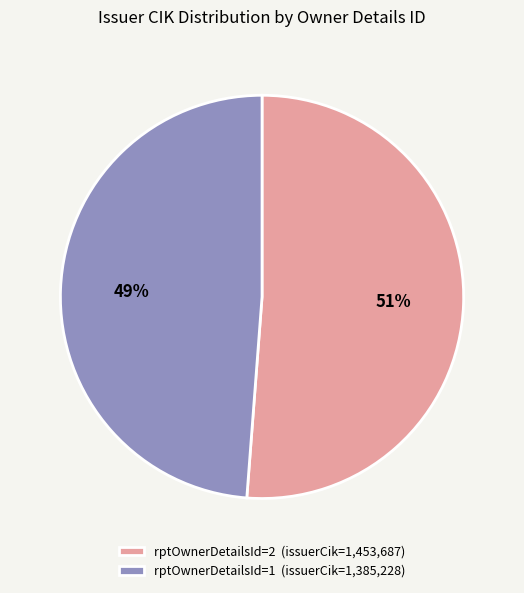

Which category accounts for the majority?

rptOwnerDetailsId=2 (issuerCik=1,453,687)